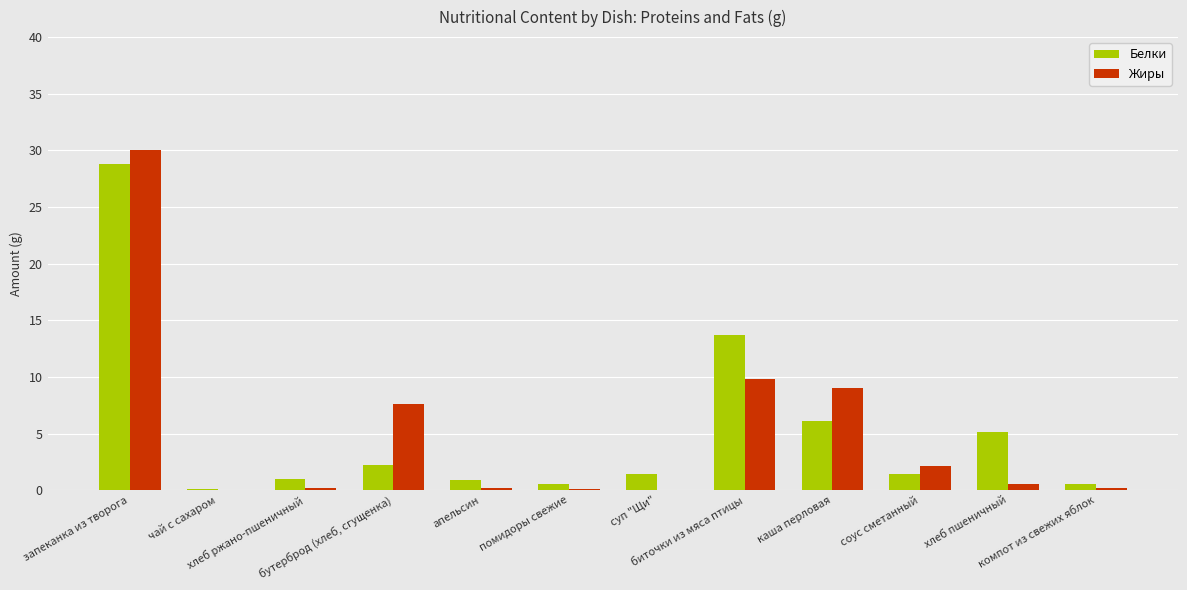

Count the number of categories in the chart.

12